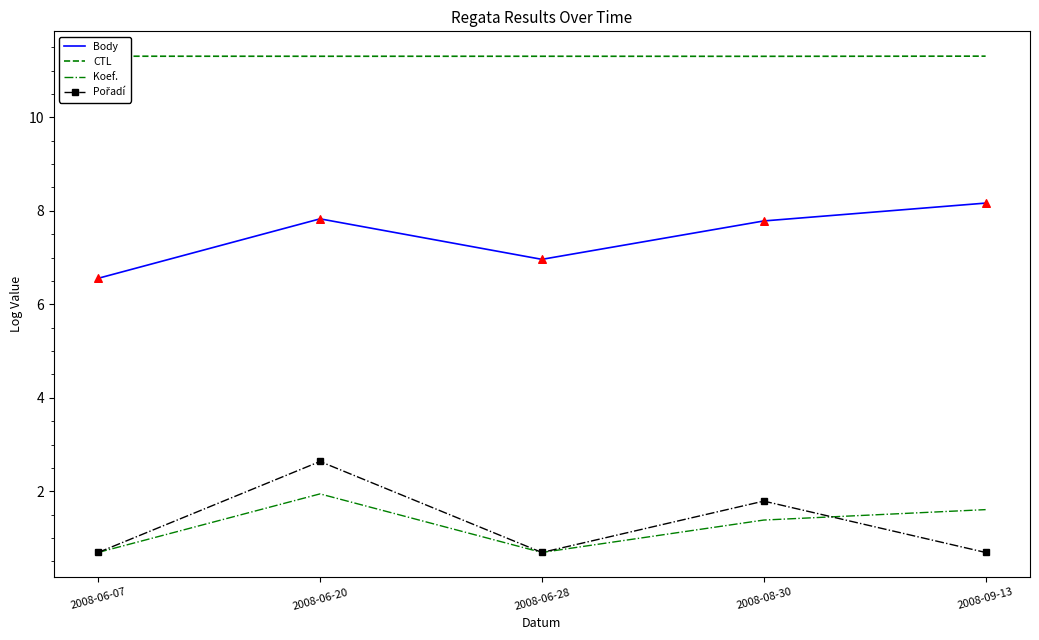

Which series changed the most between 2008-06-07 and 2008-09-13?

Body